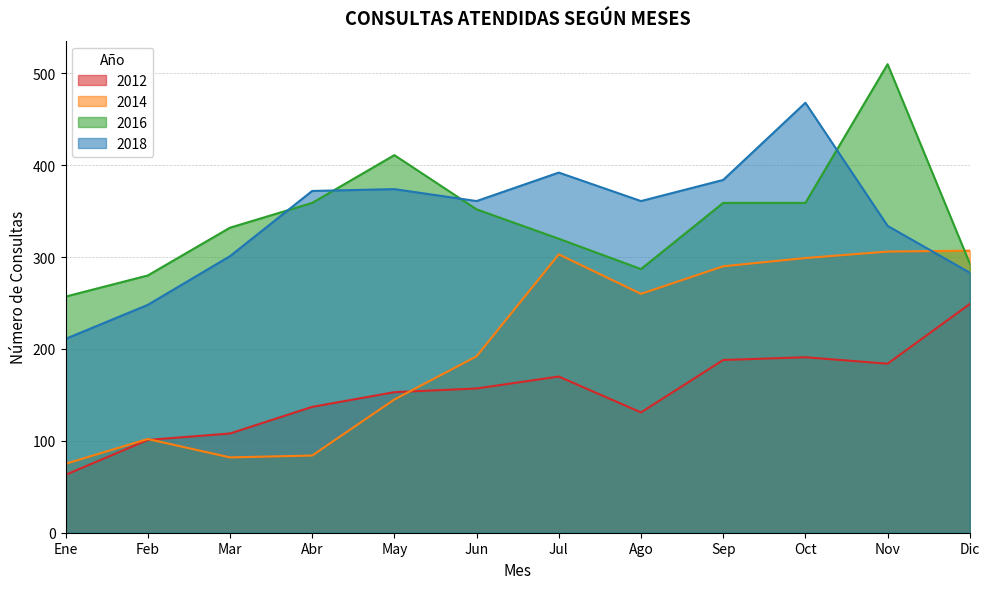

Is the value of 2014 at Abr greater than the value of 2016 at May?

No